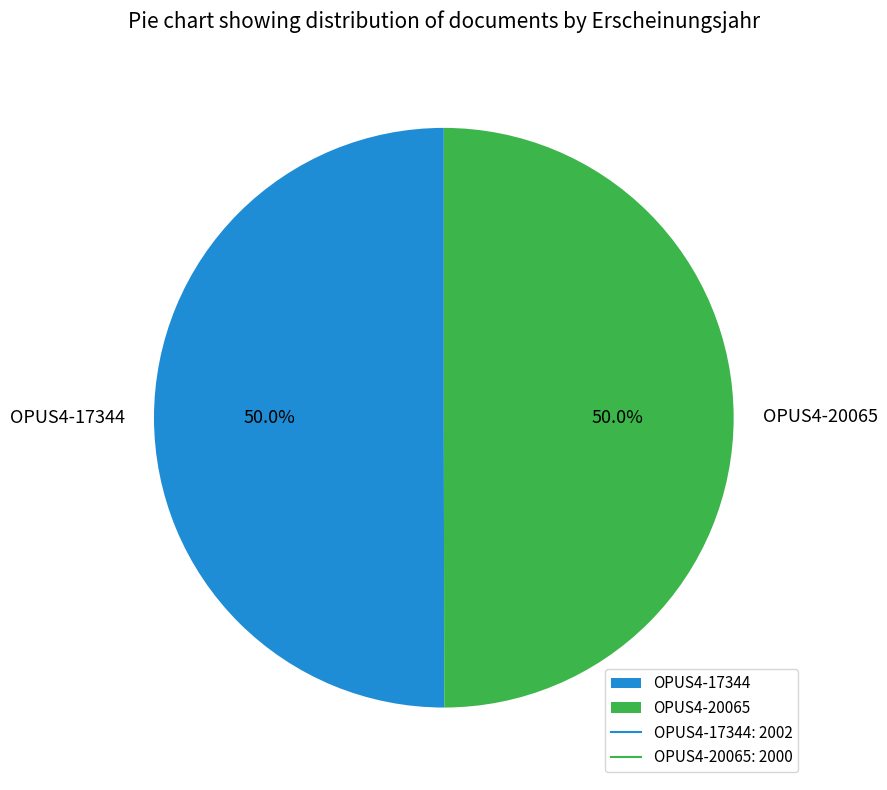

To the nearest percent, what portion does OPUS4-20065 represent?

50%